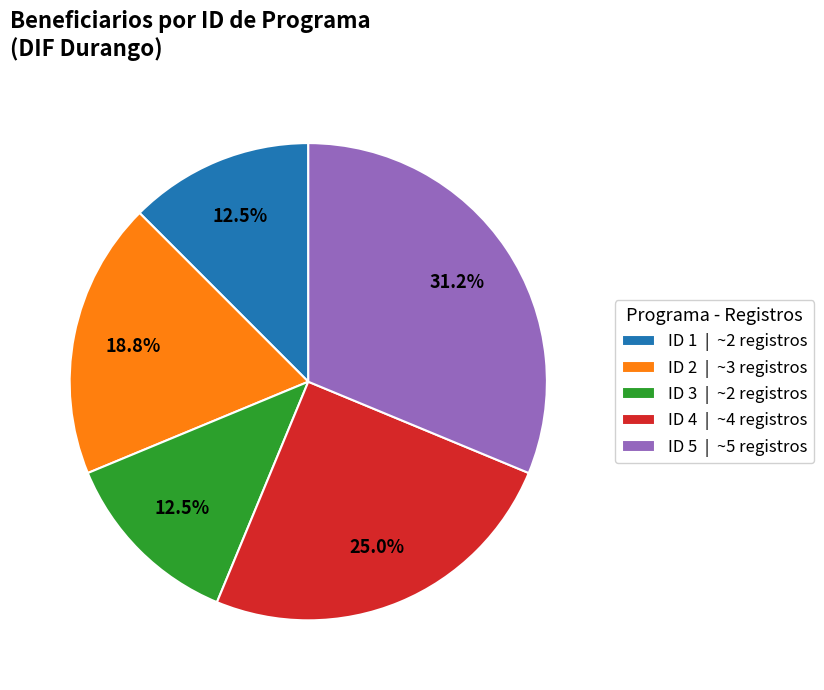

Is there any slice that represents more than half of the pie?

No